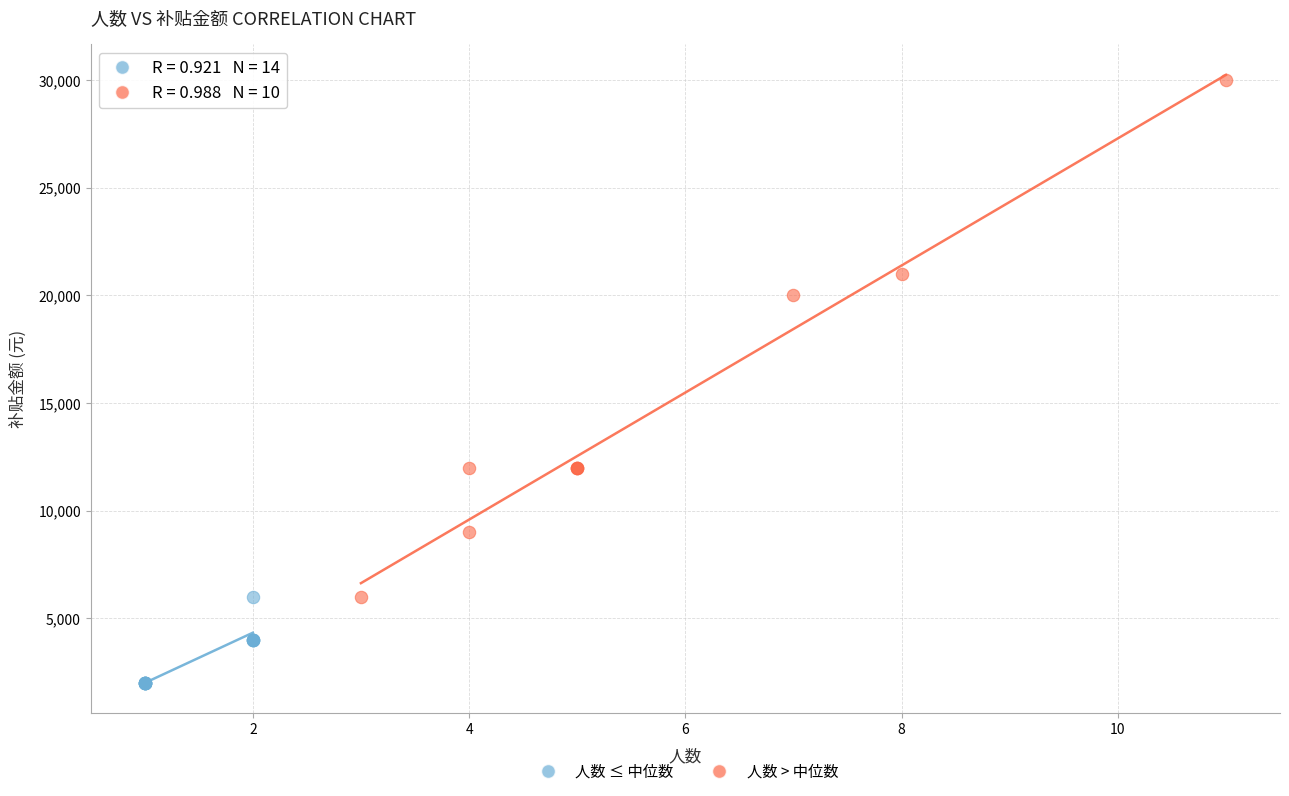

Which series has the largest Y range (max minus min)?

人数 > 中位数